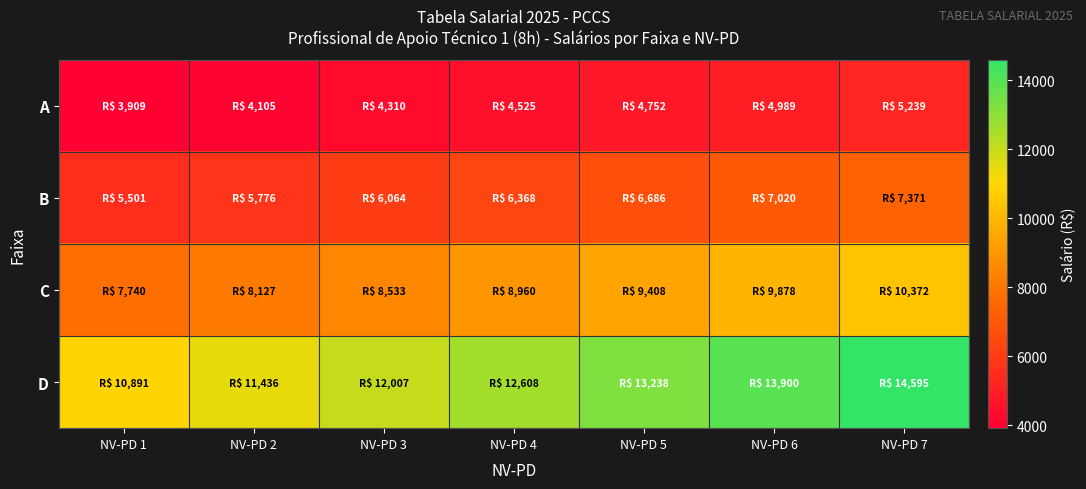

Which category has the highest value across all series?

NV-PD 7